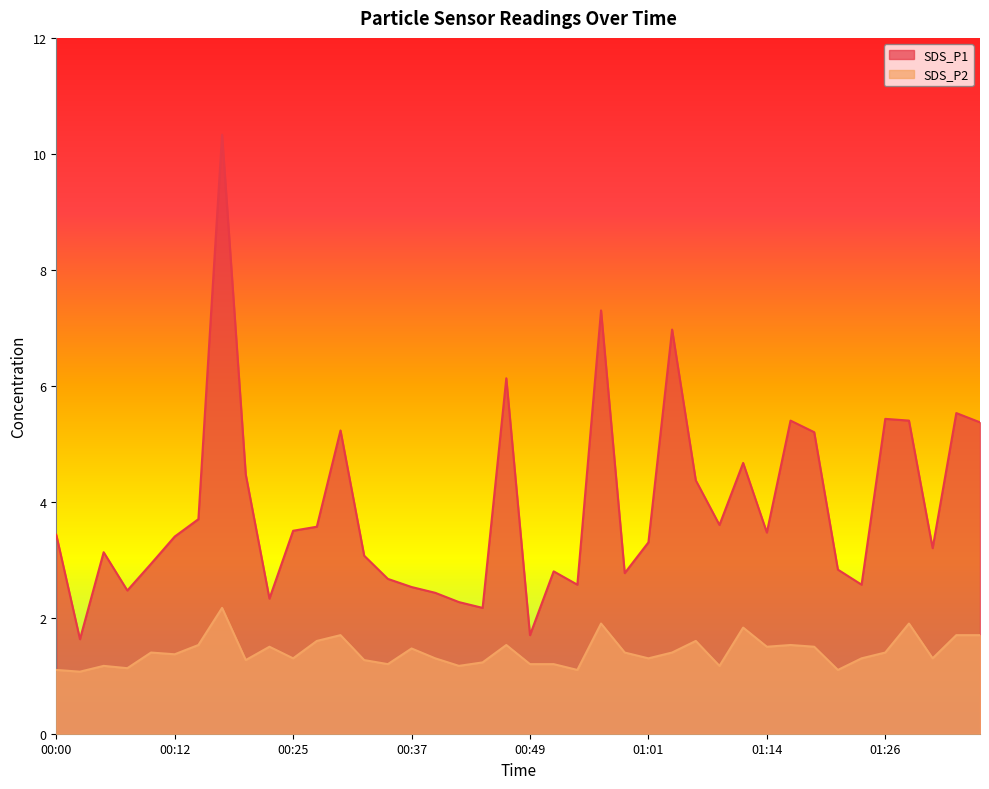

Rank the series by their average value, from highest to lowest.

SDS_P1, SDS_P2